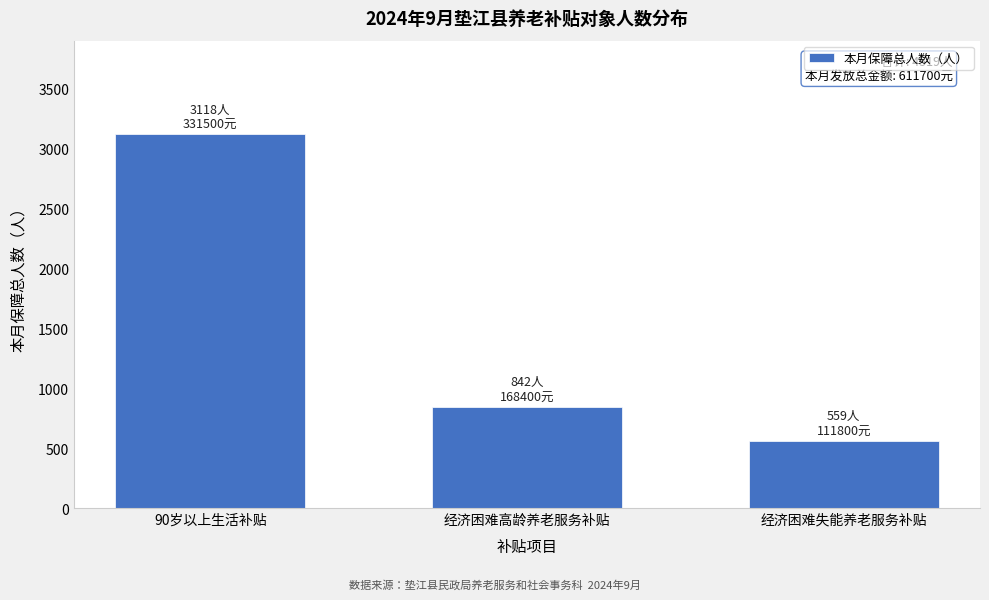

Reading left to right, extract all data points from this chart.

3118	842	559